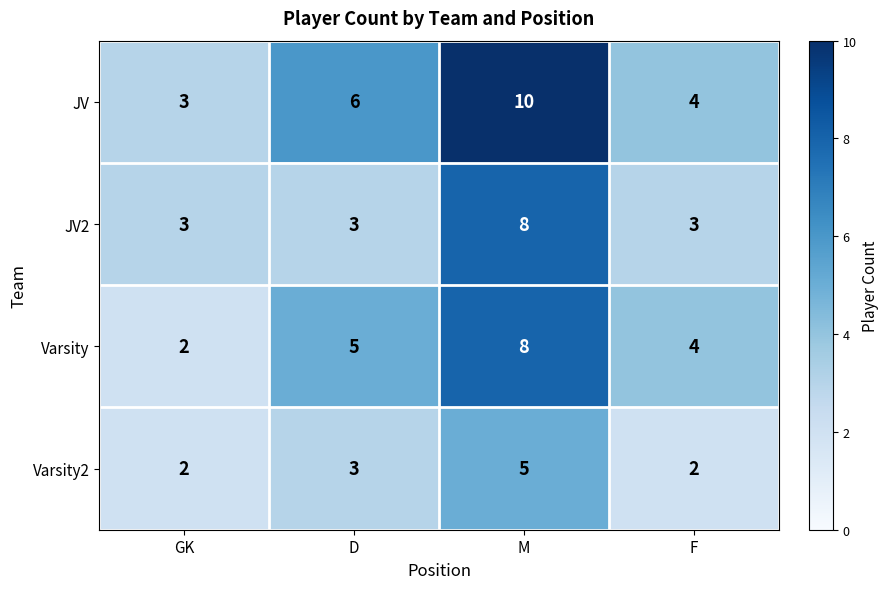

Reading right to left, transcribe all the data shown in this chart.

JV: F=4	M=10	D=6	GK=3
JV2: F=3	M=8	D=3	GK=3
Varsity: F=4	M=8	D=5	GK=2
Varsity2: F=2	M=5	D=3	GK=2